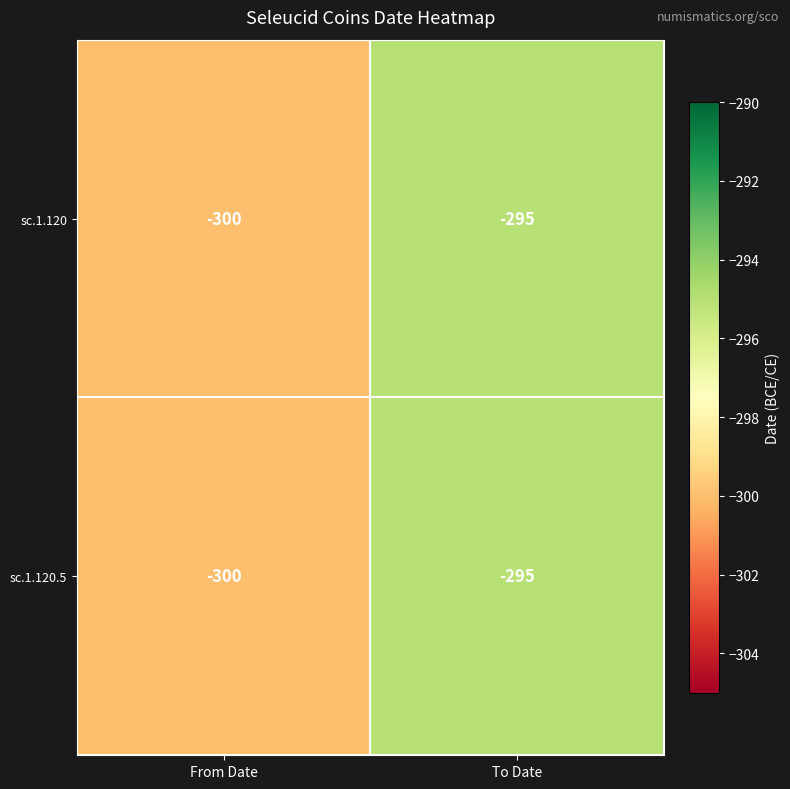

At which label is sc.1.120.5 closest to -297?

To Date